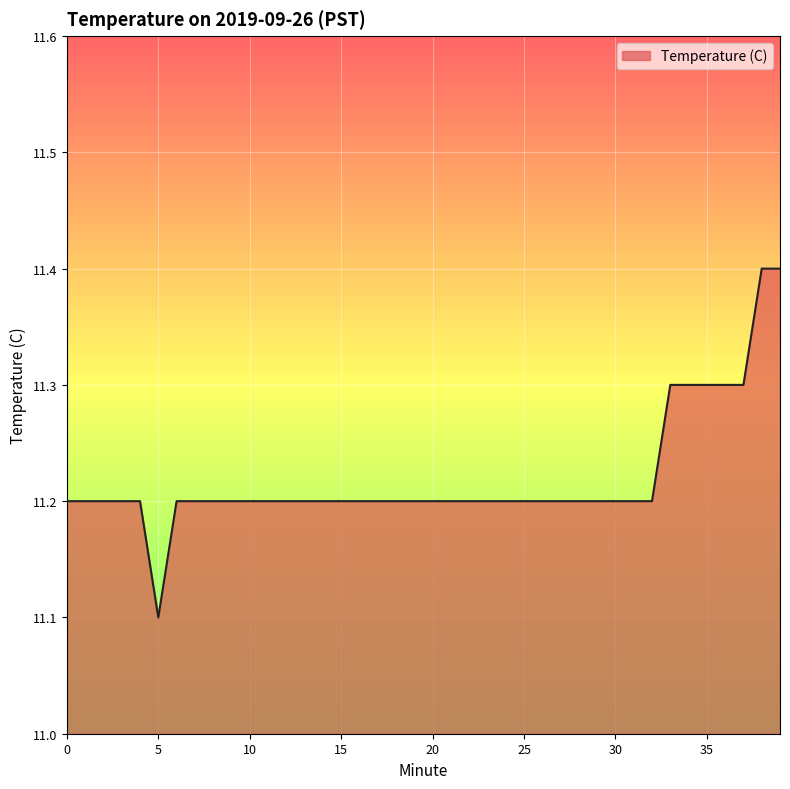

What is the difference between the maximum and minimum values?

0.3